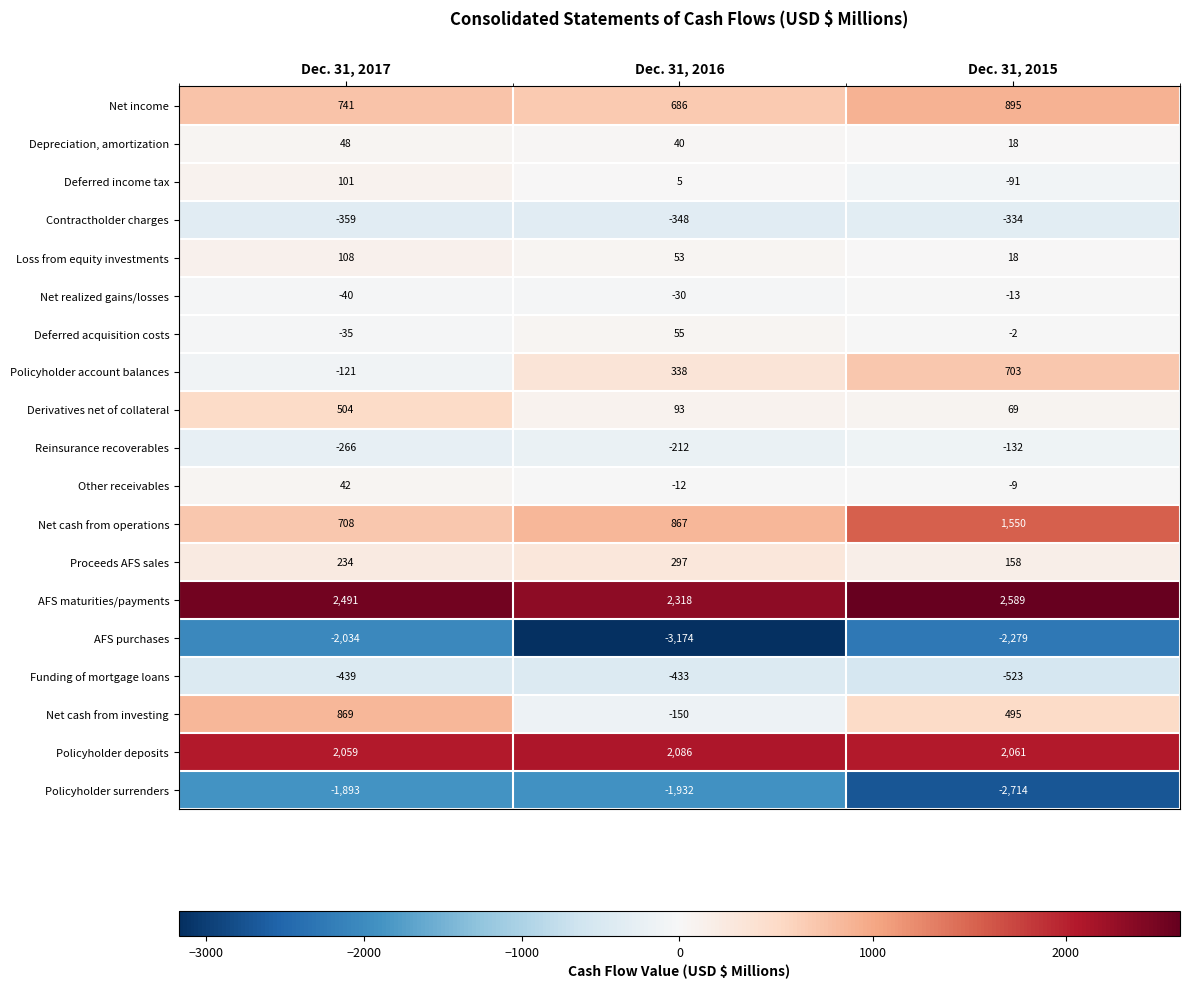

Where does the Depreciation, amortization series first go above 40?

Dec. 31, 2017